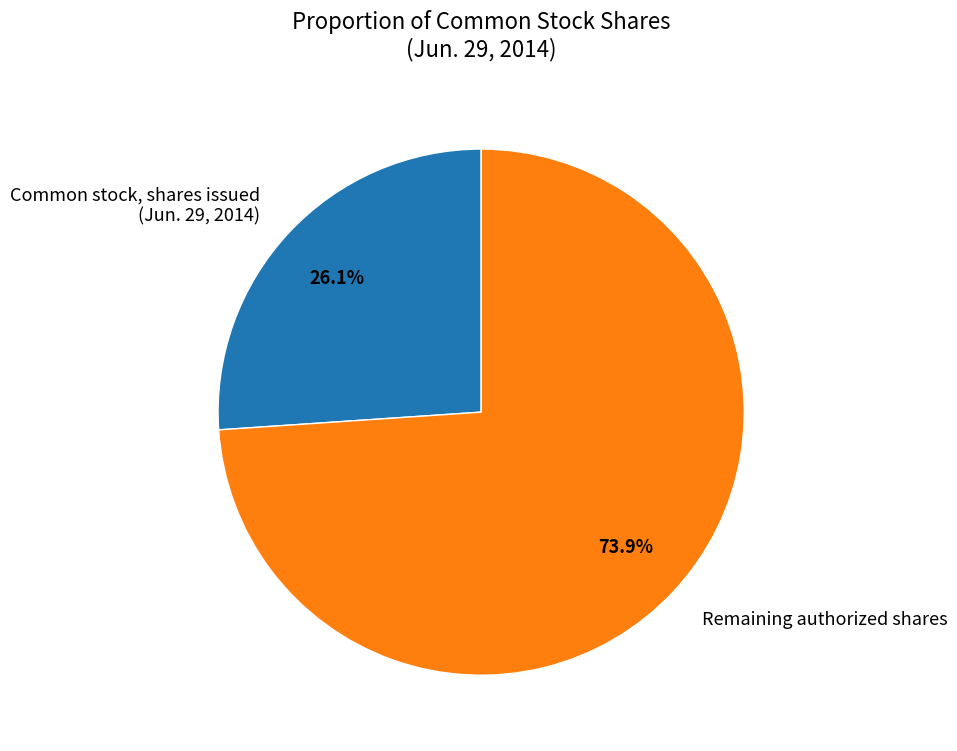

Does any single category account for the majority?

Yes